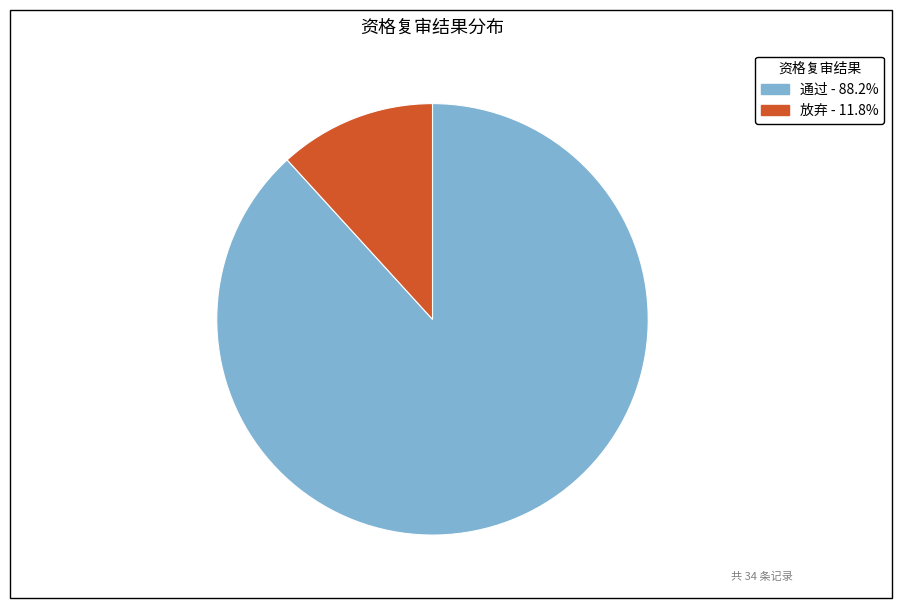

What is the smallest slice in the pie chart?

放弃